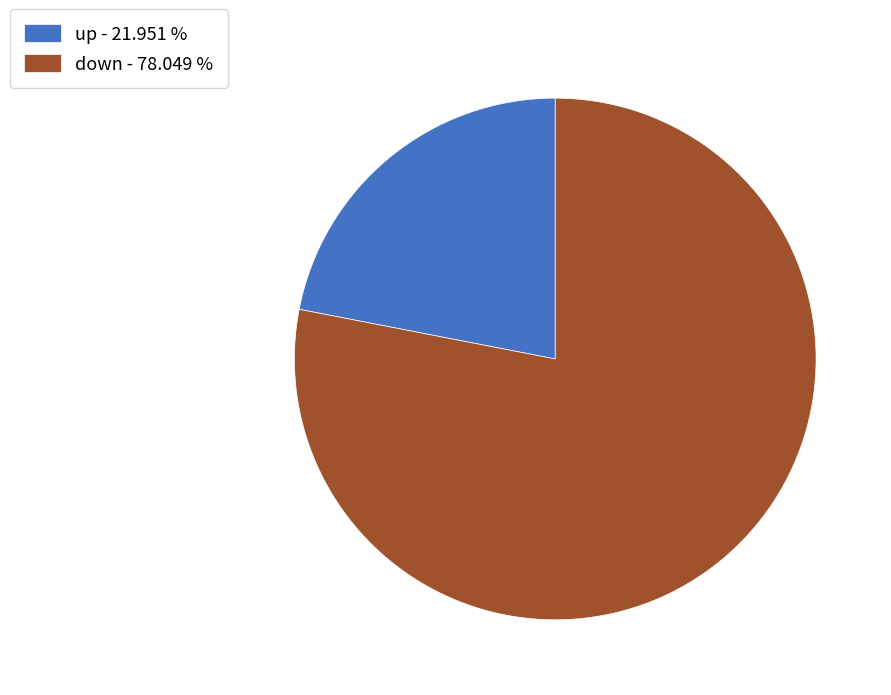

Is the sum of down - 78.049 % and up - 21.951 % greater than half?

Yes